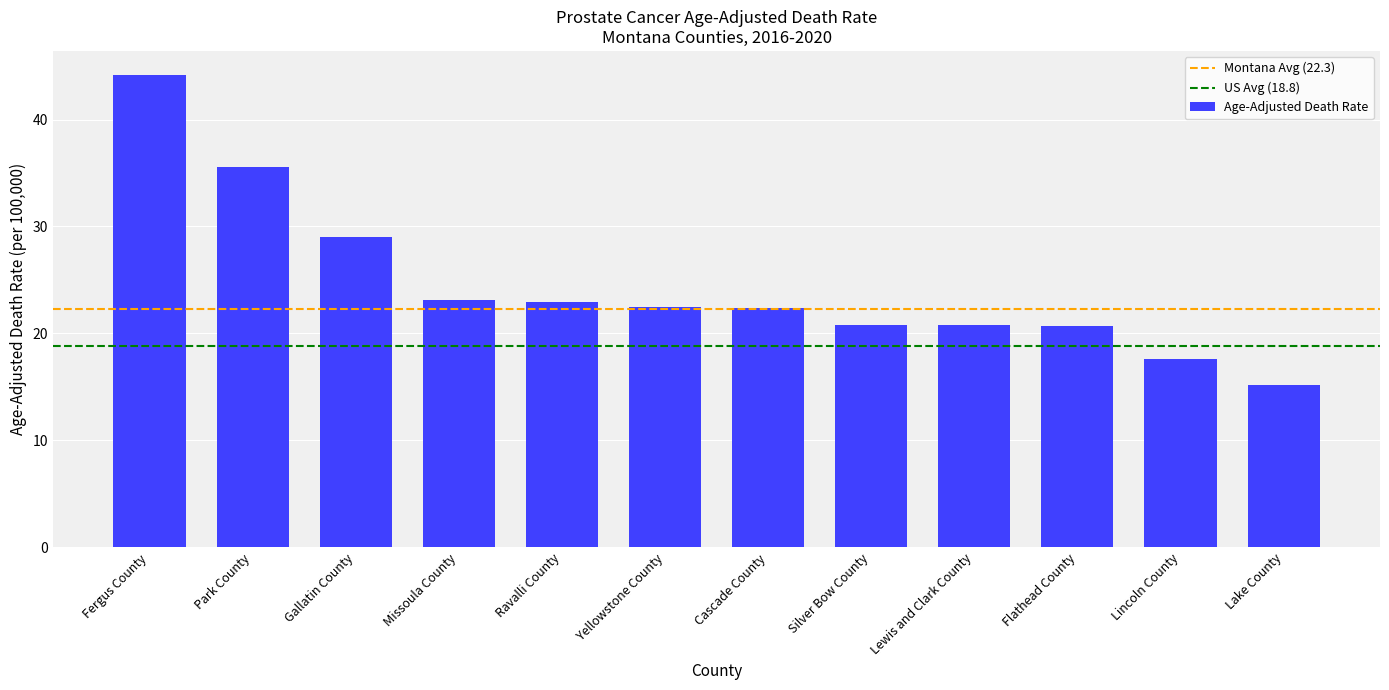

What is the sum of all values?

294.8